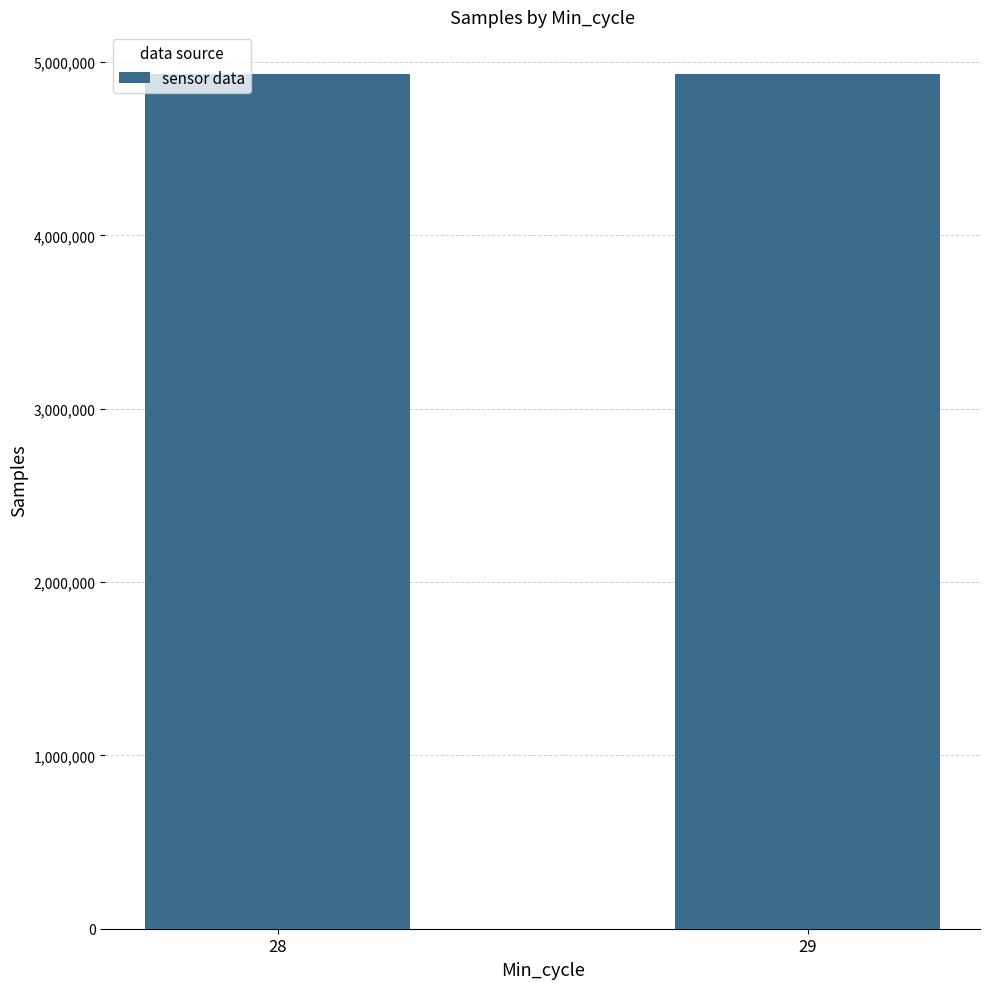

What value does the data have at 28, to the nearest 50?

4930800